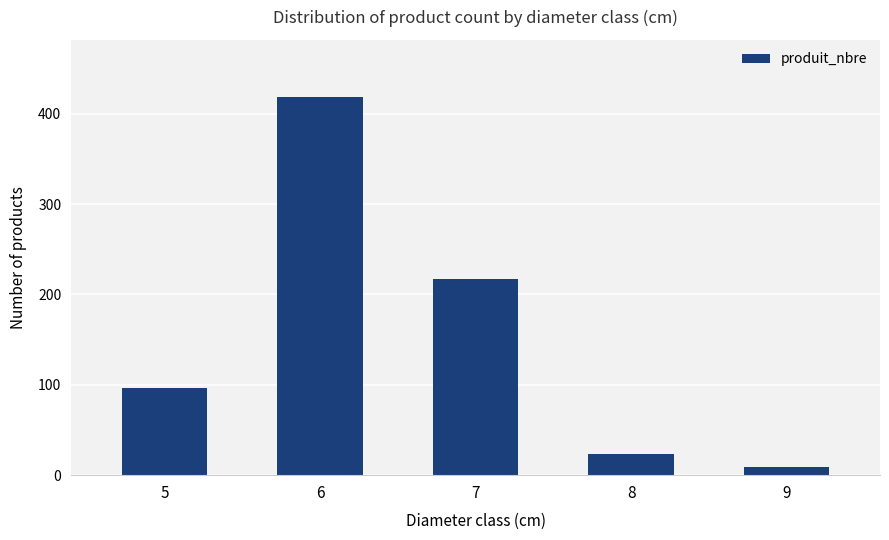

What is the value of the 2nd bar from the left?

419